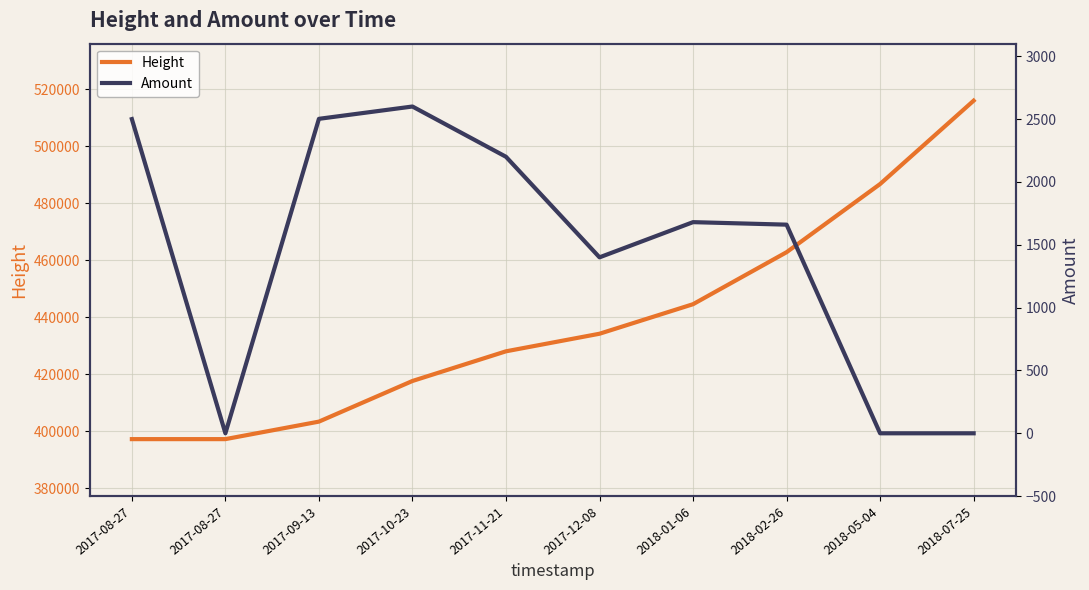

At which label does Amount reach its peak?

2017-10-23